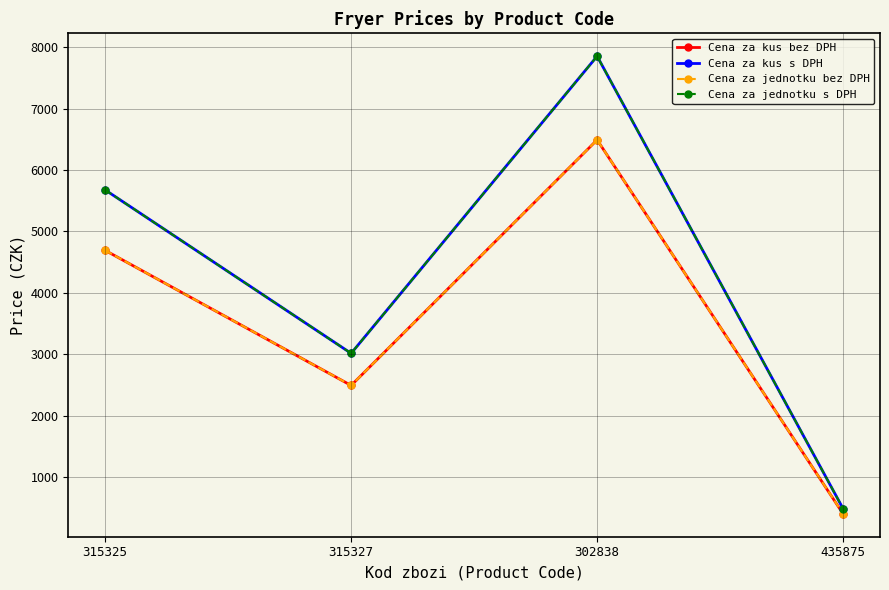

Does the chart have visible grid lines?

Yes